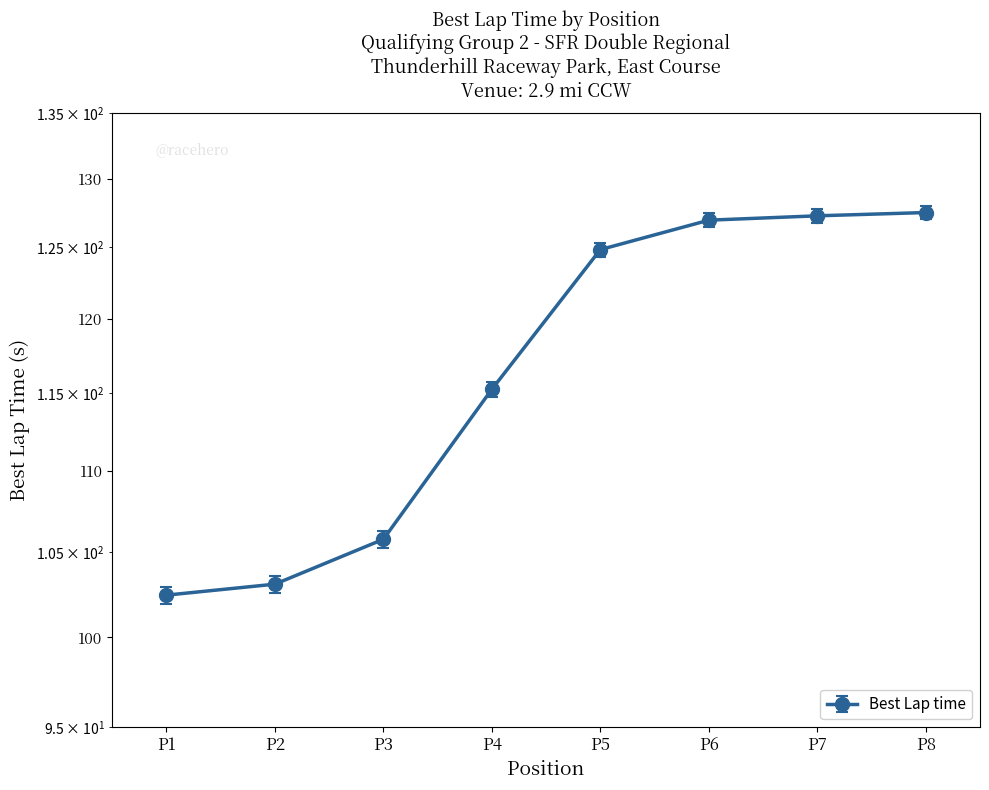

What is the value of the 5th point from the left?

124.8